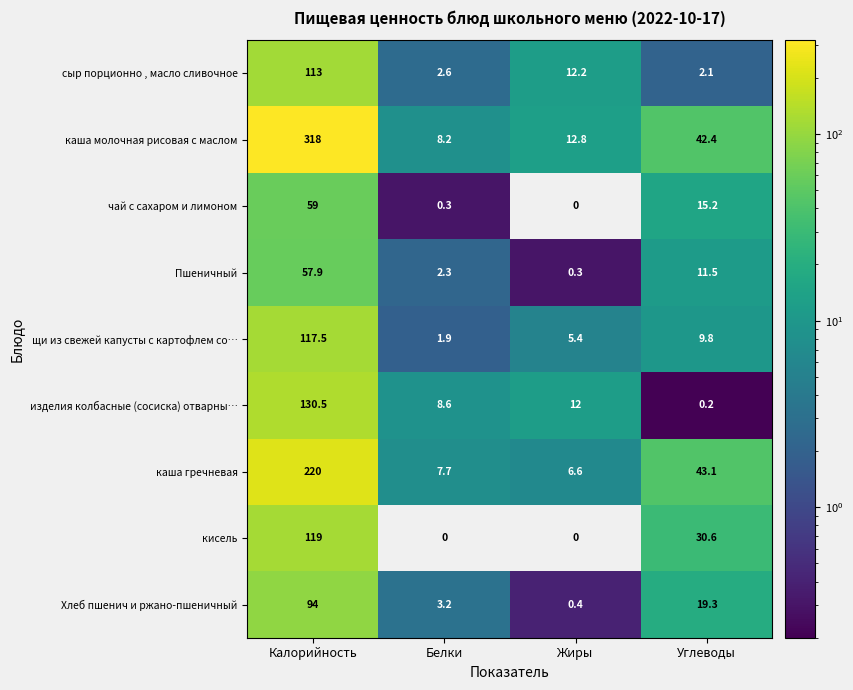

How many data points in кисель are less than 30?

2